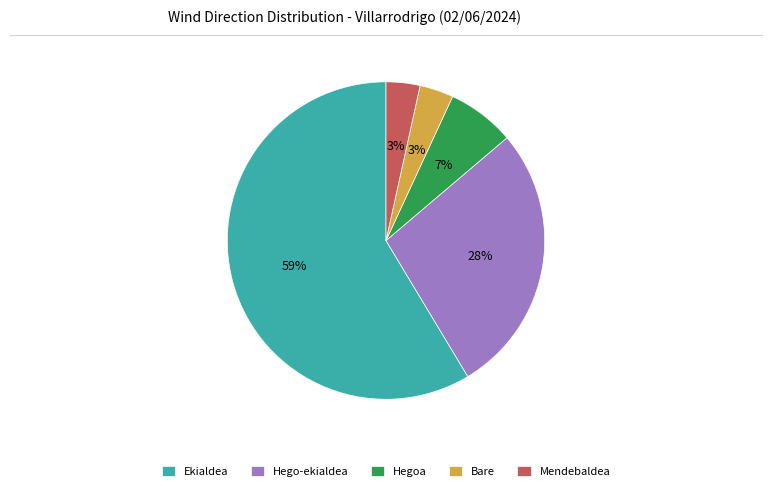

To the nearest percent, what is the average slice percentage?

20%